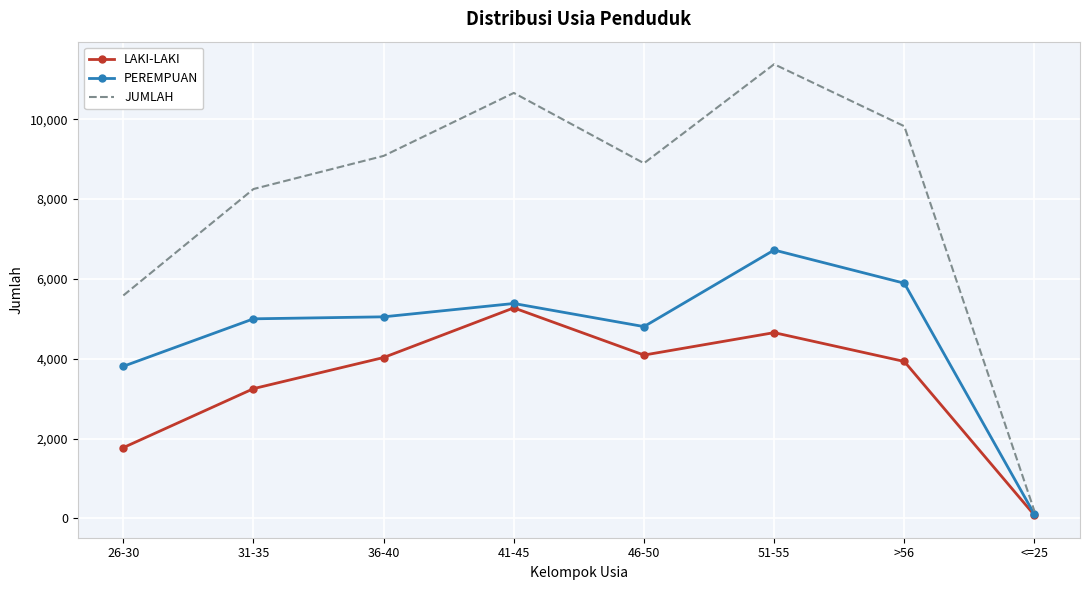

At which category does the chart reach its peak across all series?

51-55